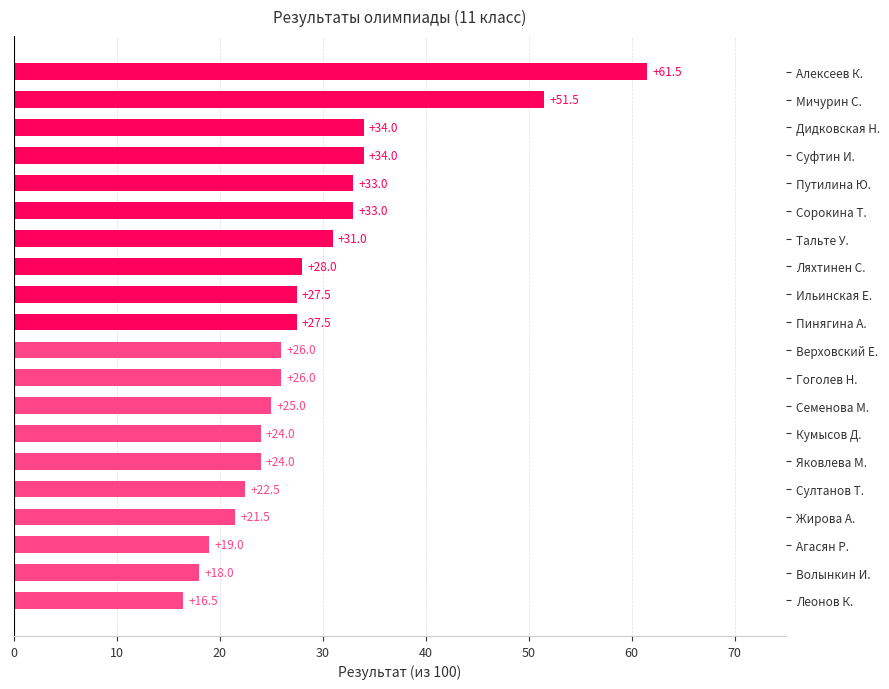

Between Путилина Ю. and Волынкин И., which is larger?

Путилина Ю.